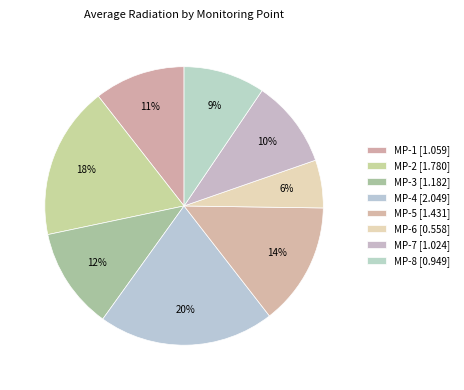

Does MP-1 represent more than half of the total?

No